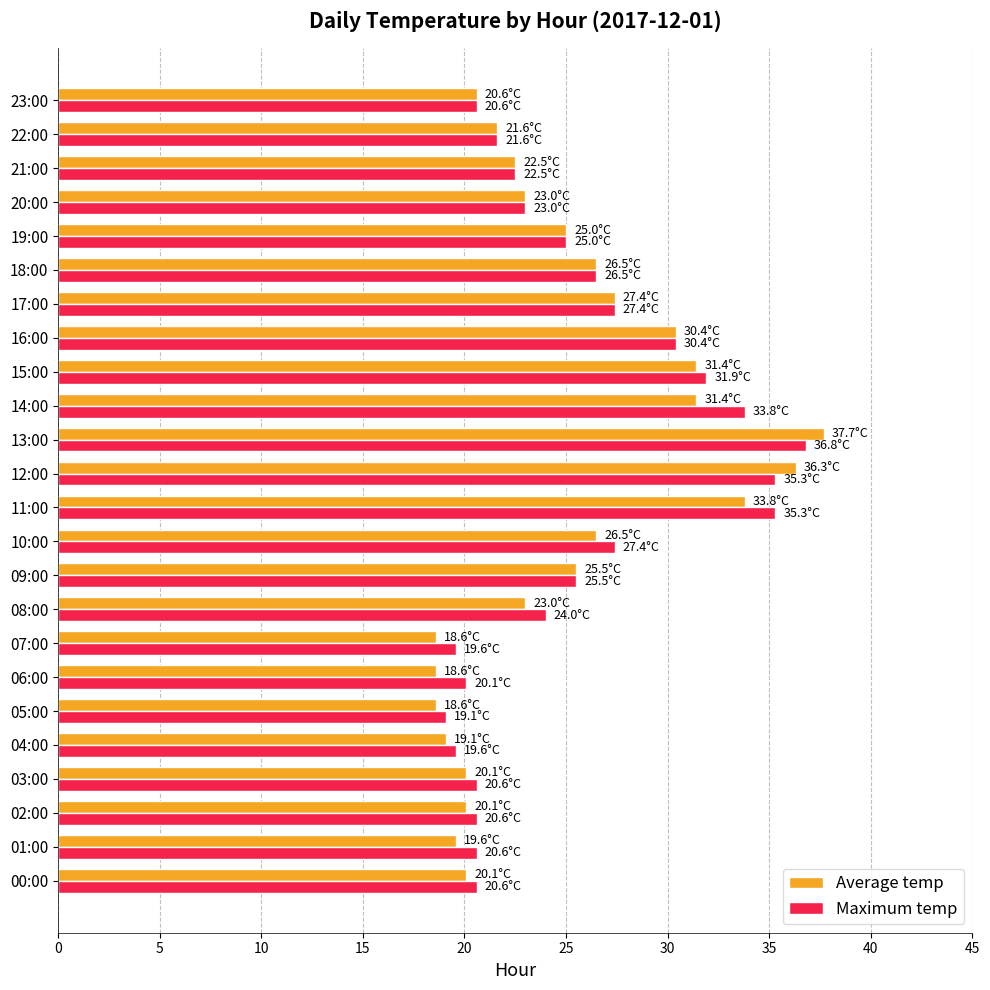

Rank the series by their average value, from highest to lowest.

Maximum temp, Average temp